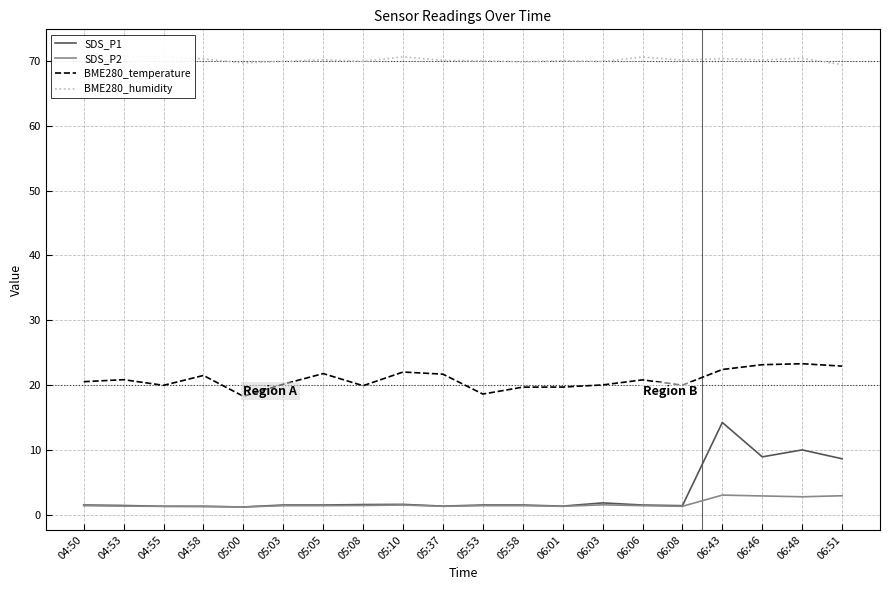

Which series has the widest spread of values?

SDS_P1